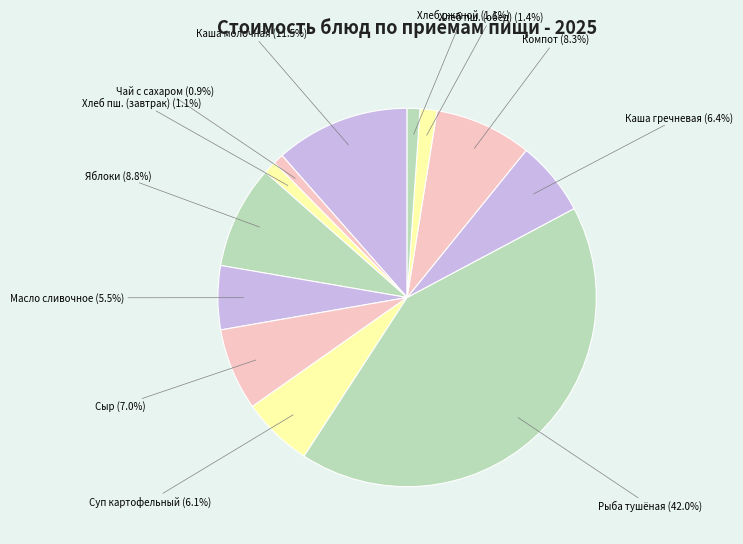

How many slices are in this pie chart?

12